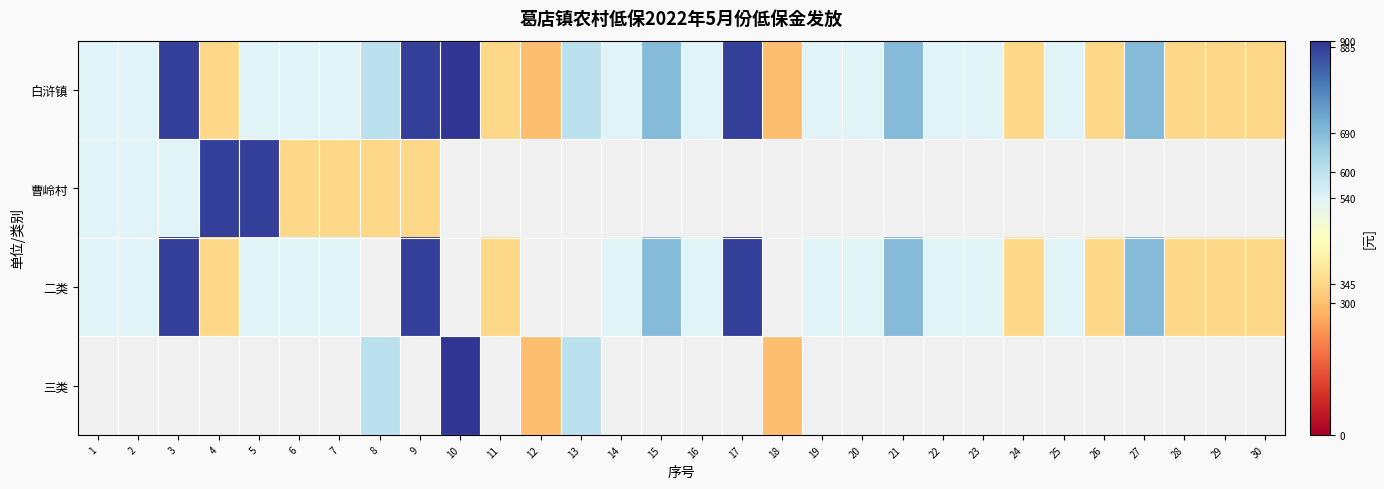

Which category has the lowest value in the 二类 series?

4